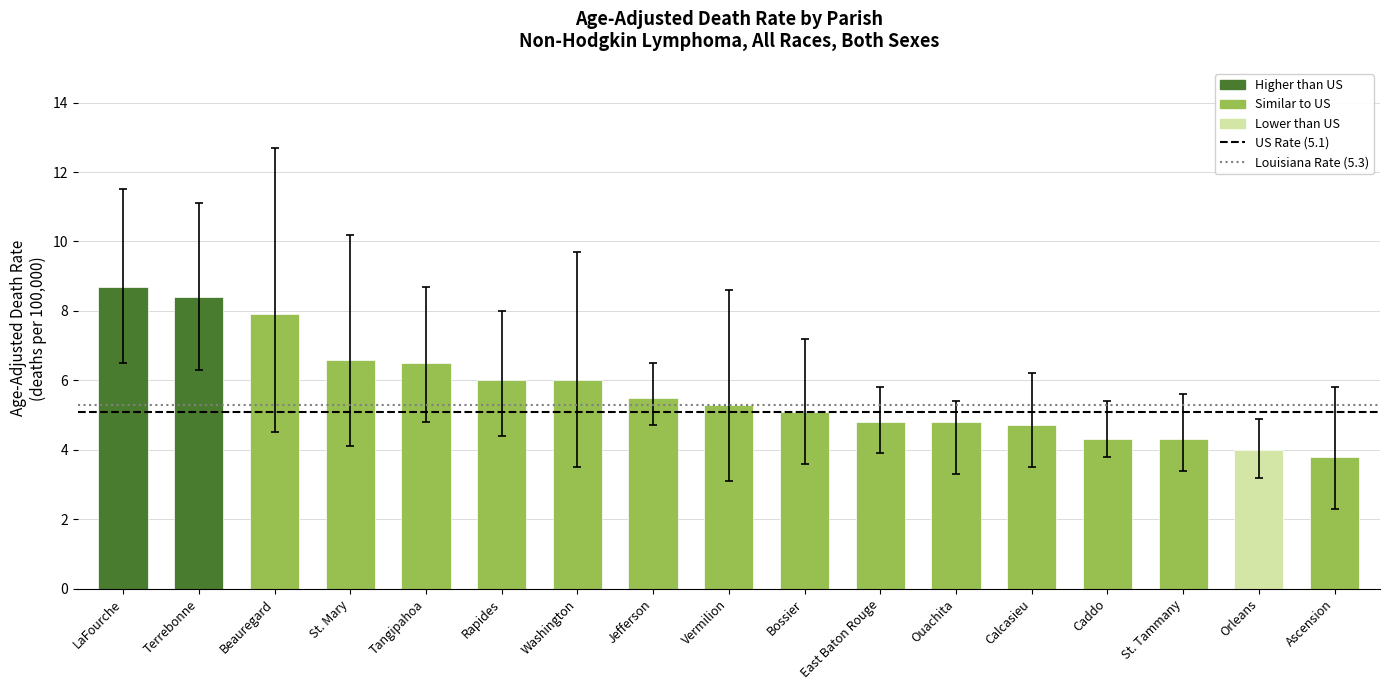

What is the difference between the values at East Baton Rouge and Terrebonne?

3.6